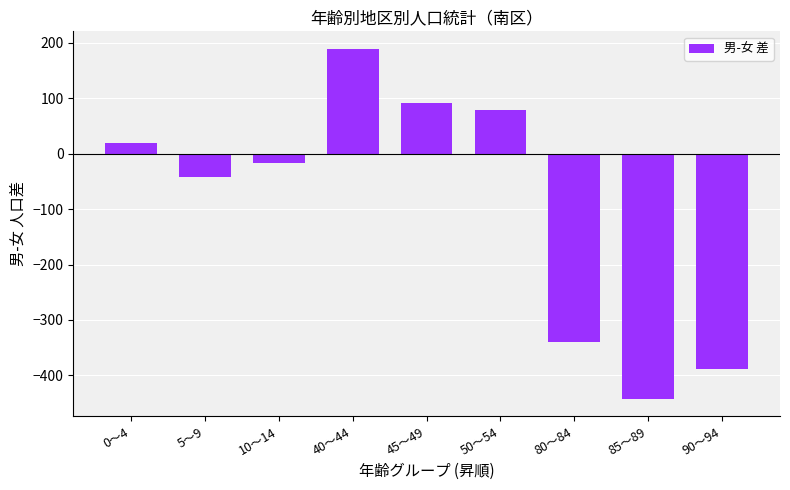

Rank the categories by value from highest to lowest.

40～44, 45～49, 50～54, 0～4, 10～14, 5～9, 80～84, 90～94, 85～89